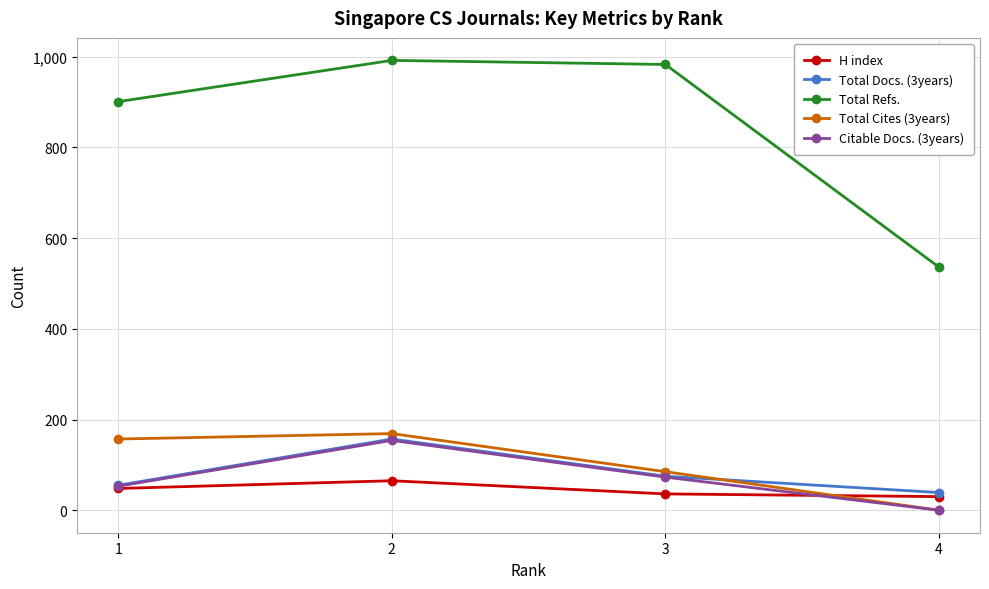

Is it true that Citable Docs. (3years) equals 72 at 4?

False